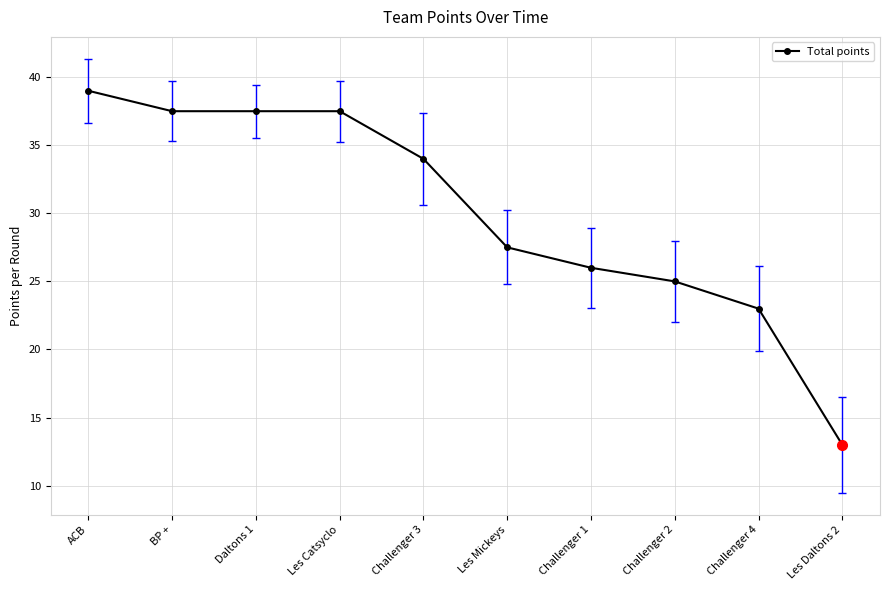

What is the label of the 4th point from the left?

Les Catsyclo